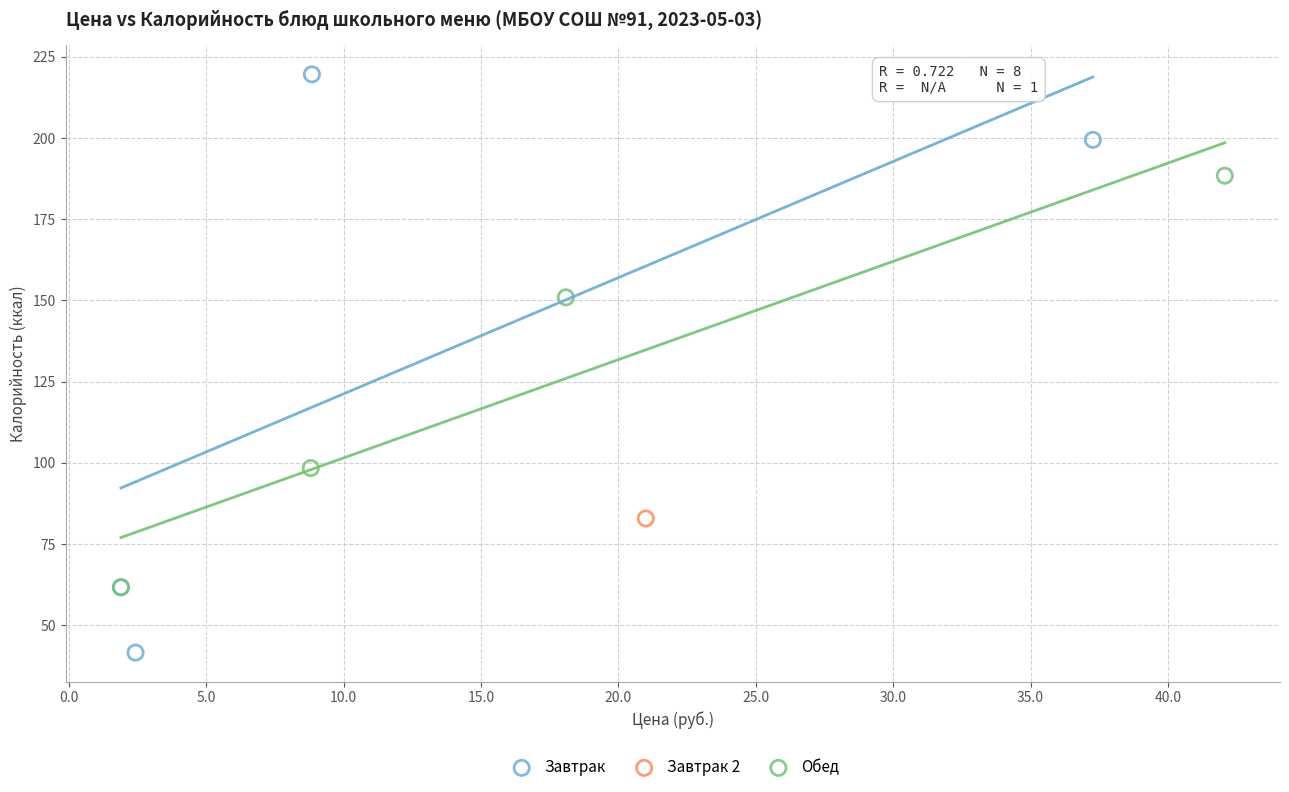

Which series contains the lowest Y value?

Завтрак